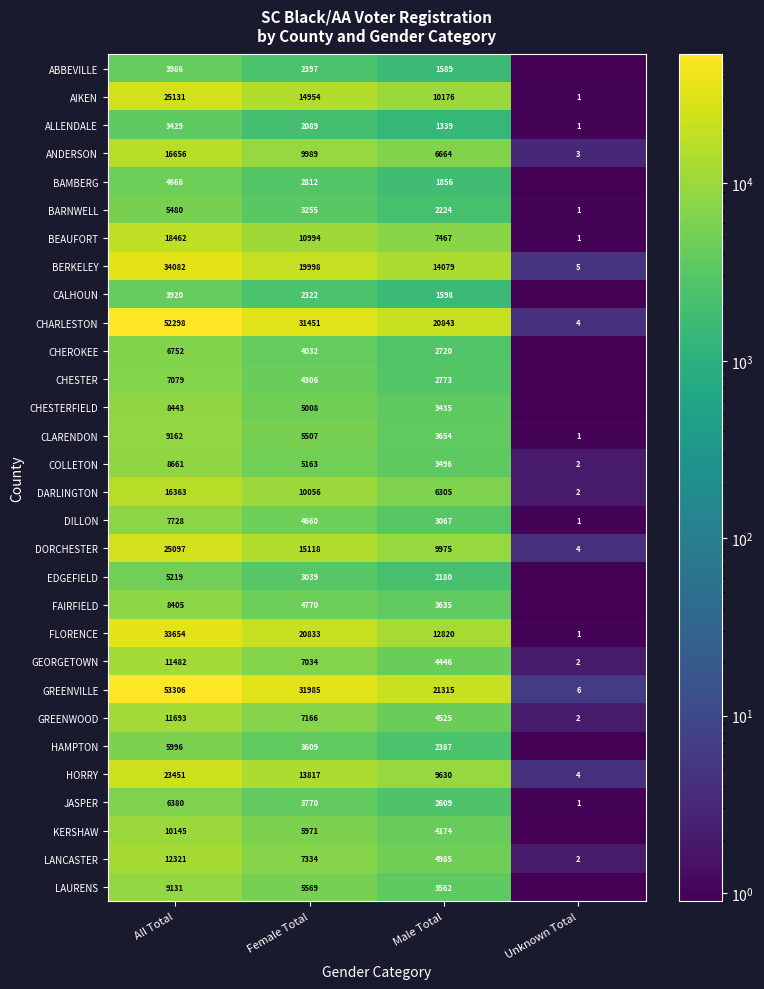

What is the difference between the FLORENCE values at All Total and Male Total?

20834.0